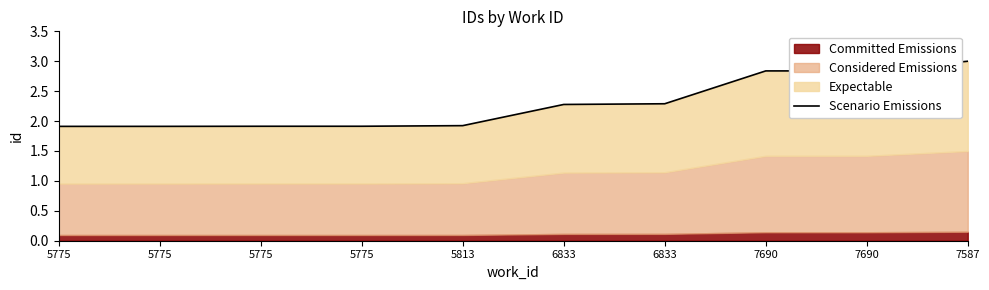

What is the sum of all values?

22.8